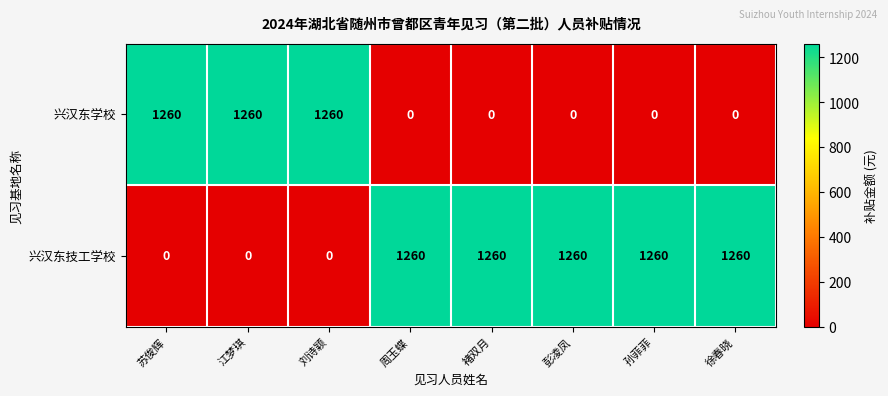

Read the 兴汉东技工学校 value at 周玉蝶.

1260